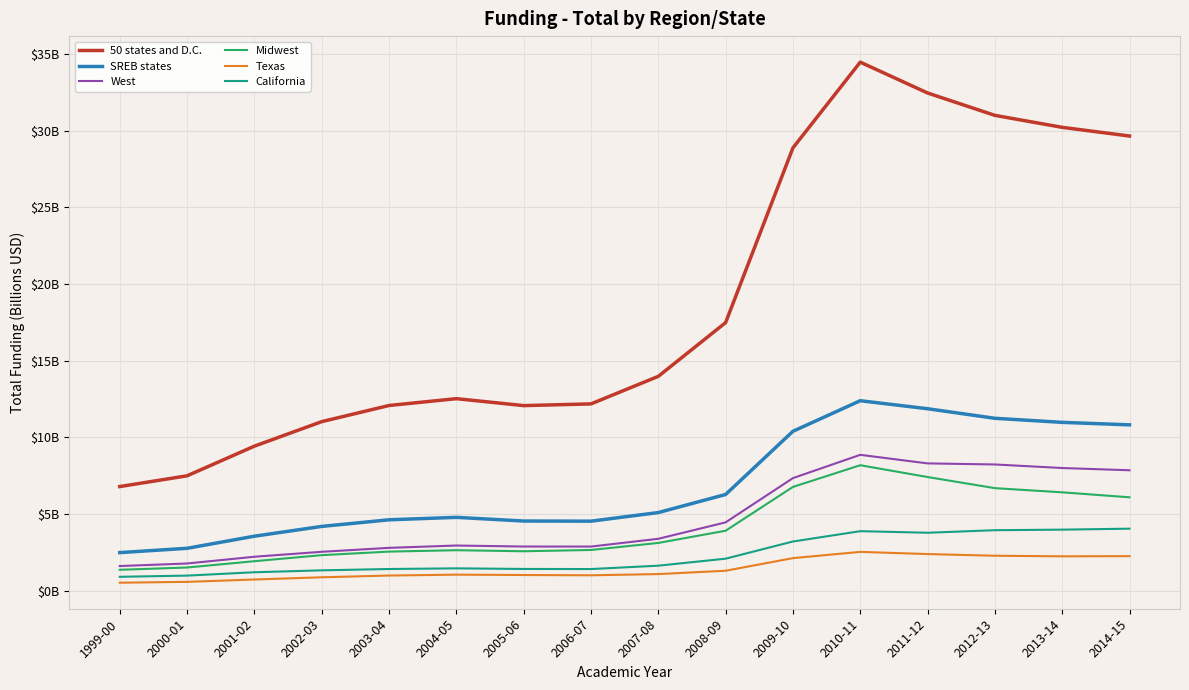

True or false: Midwest and SREB states intersect in this chart.

False